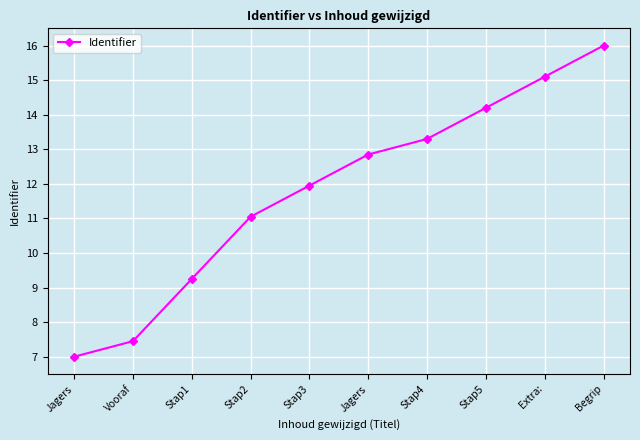

What is the sum of all values?

118.2